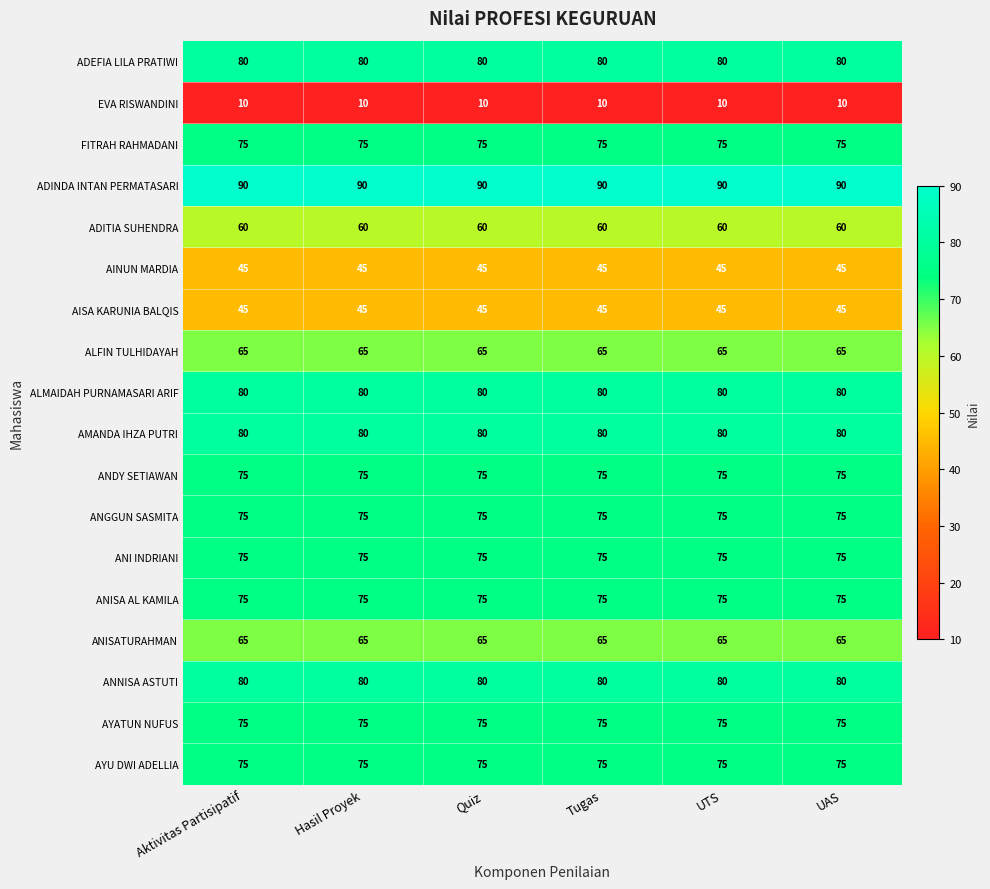

At how many categories does at least one series exceed 14?

6